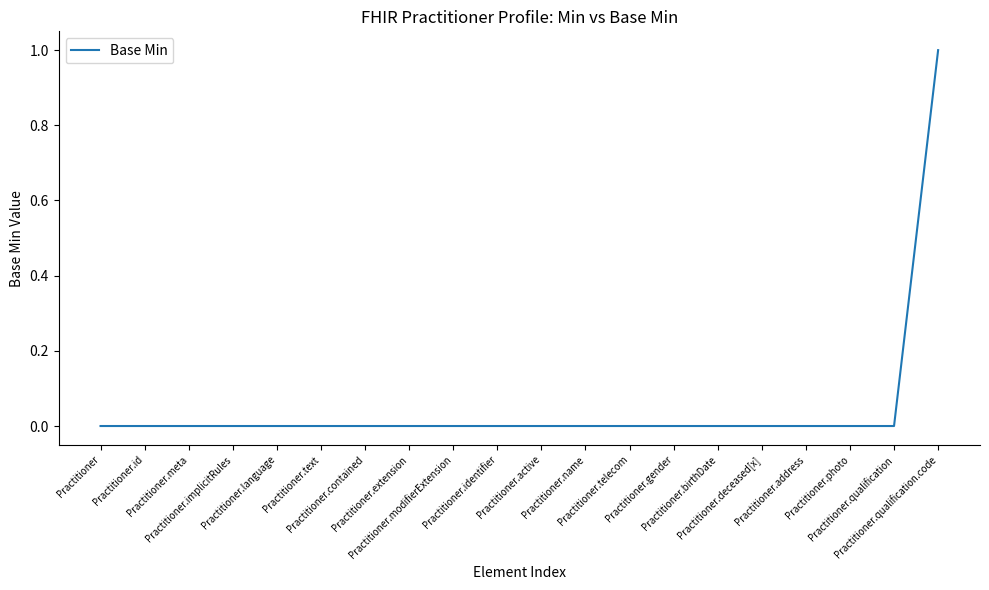

How many lines are shown in the chart?

1